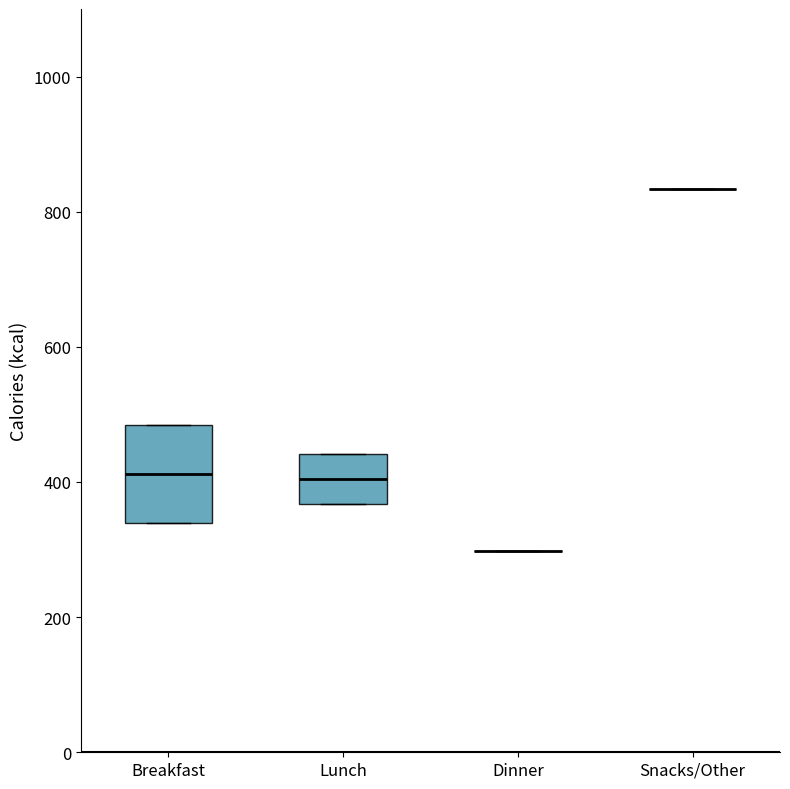

Reading left to right, transcribe this box plot: for each box, give where its median line is, the range the box spans, and where its two whiskers end, as read against the y-axis. The values are not printed on the chart, so give them approximately, as read against the axis.

Breakfast: median 420, box 340 to 480, whiskers 340 to 480
Lunch: median 400, box 360 to 440, whiskers 360 to 440
Dinner: box collapsed to a line at 300, whiskers 300 to 300
Snacks/Other: box collapsed to a line at 840, whiskers 840 to 840